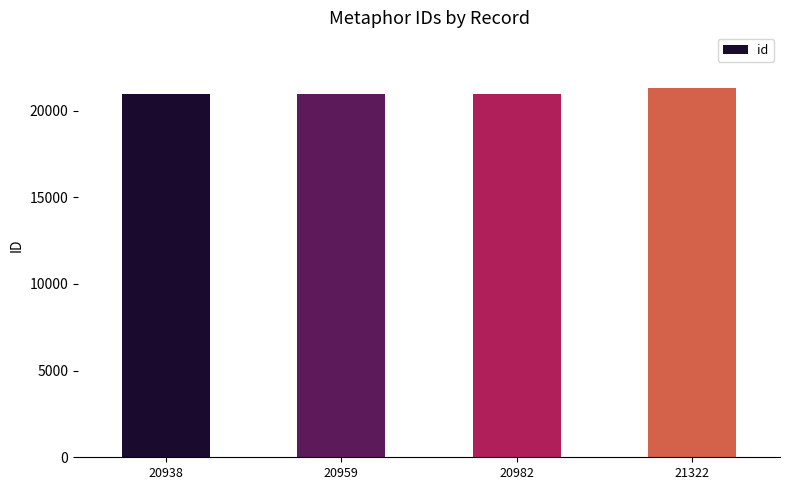

The chart shows a value of 31608 at 21322. True or false?

False